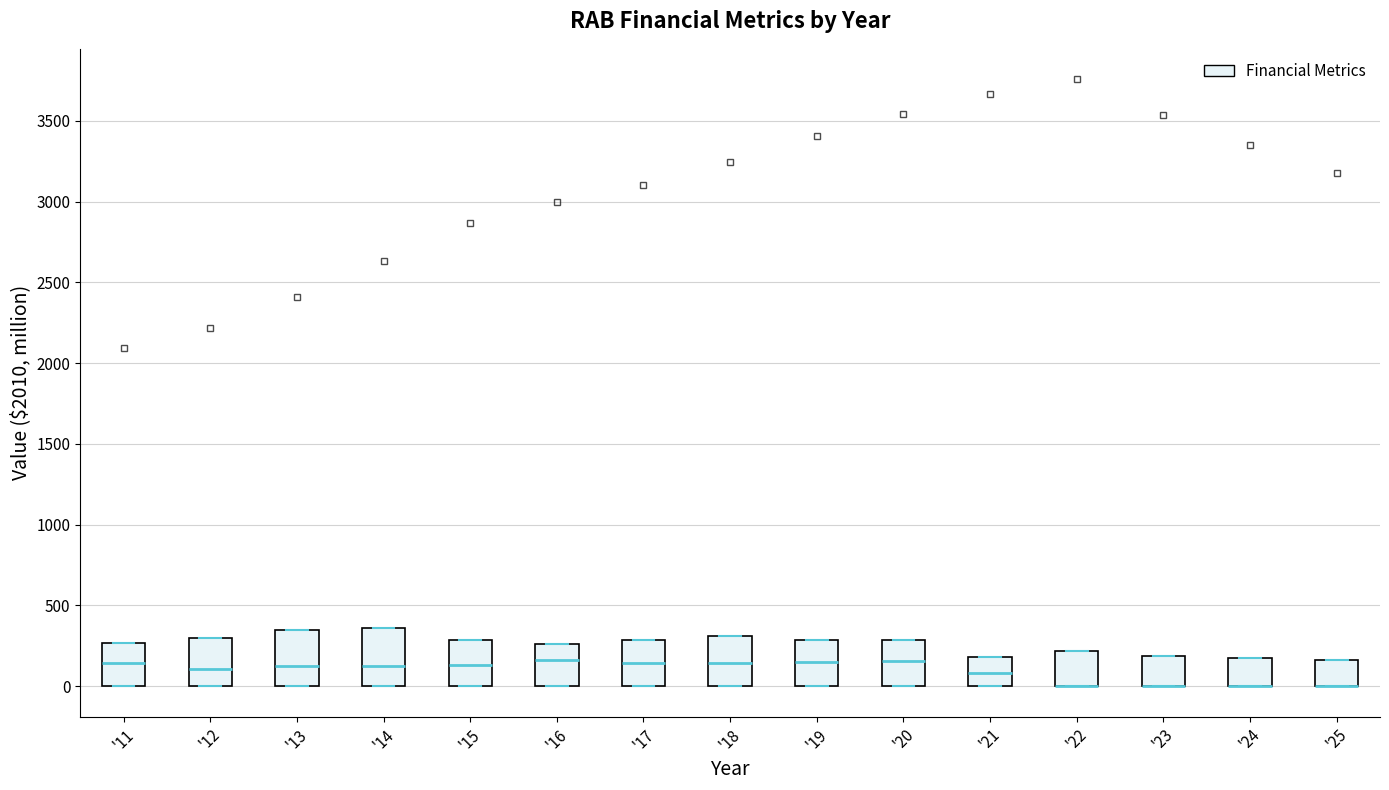

Where is the lower edge of the box for '24 on the y-axis? The values are not printed on the chart, so give them approximately, as read against the axis.

0